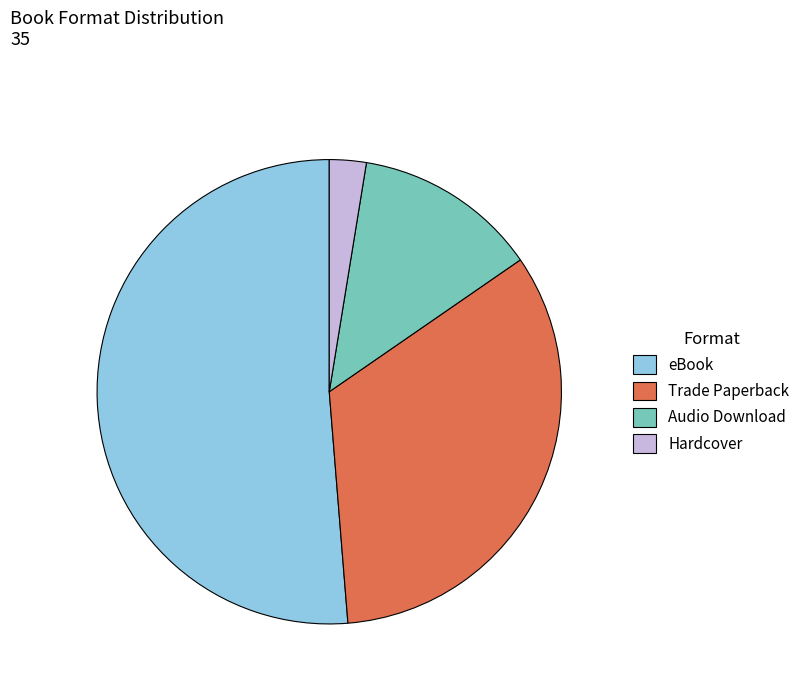

Is Trade Paperback the majority of the pie?

No